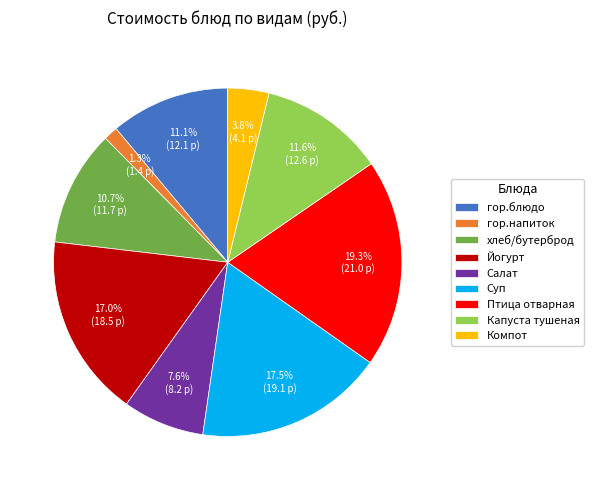

Is there any slice that represents more than half of the pie?

No